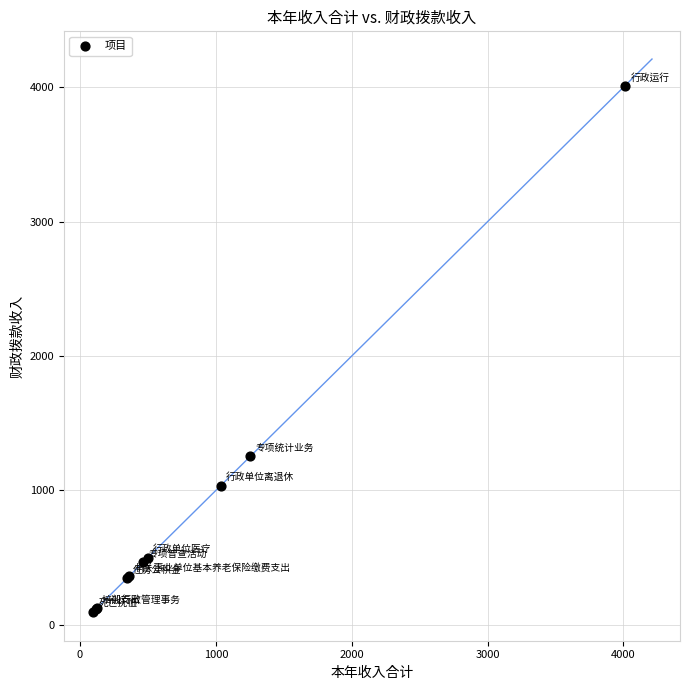

What Y value in the scatter plot is closest to 2053?

1253.4